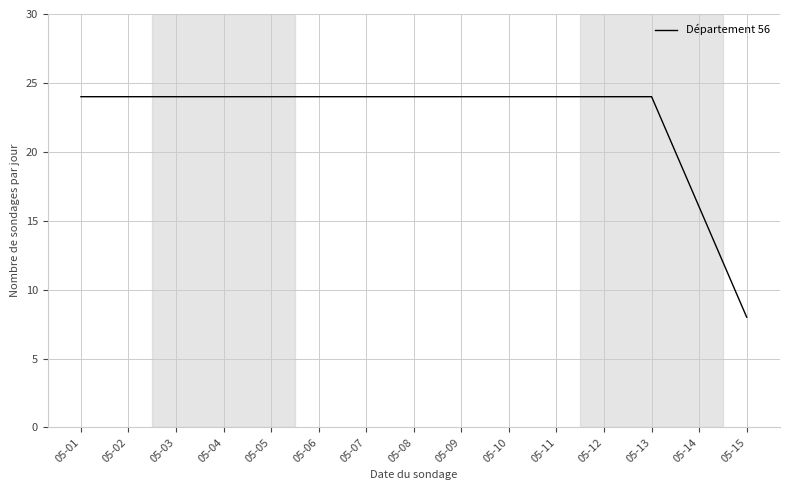

Reading left to right, transcribe all the data shown in this chart.

24	24	24	24	24	24	24	24	24	24	24	24	24	16	8